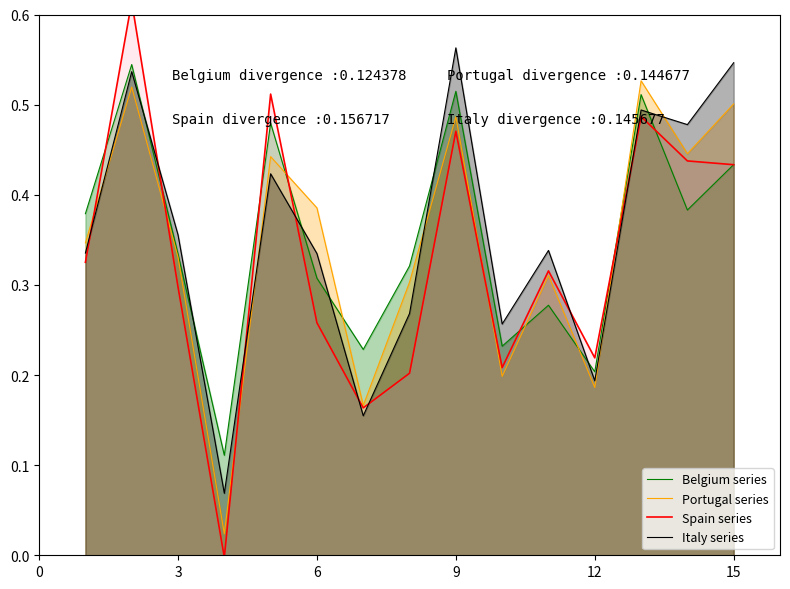

Which series ends up on top after the final intersection of Italy series and Portugal series?

Italy series